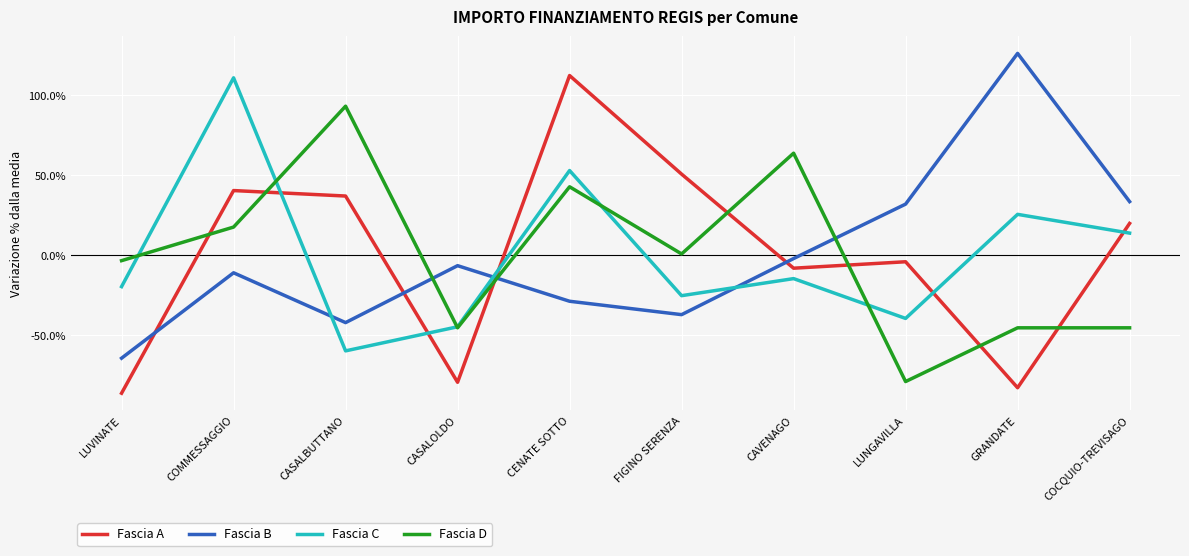

How many positive values does the Fascia B series have?

3